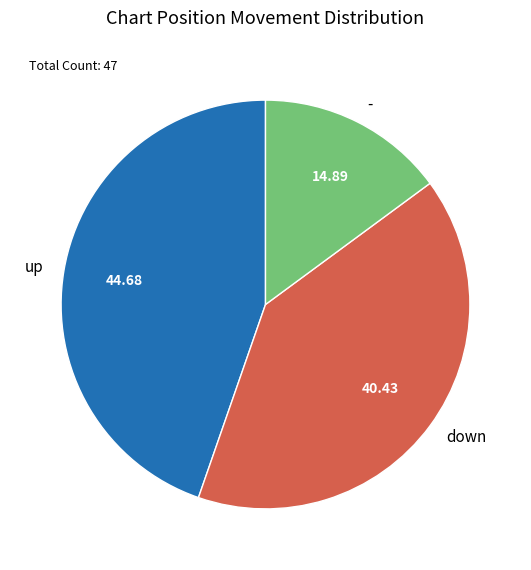

Which slice is the largest?

up